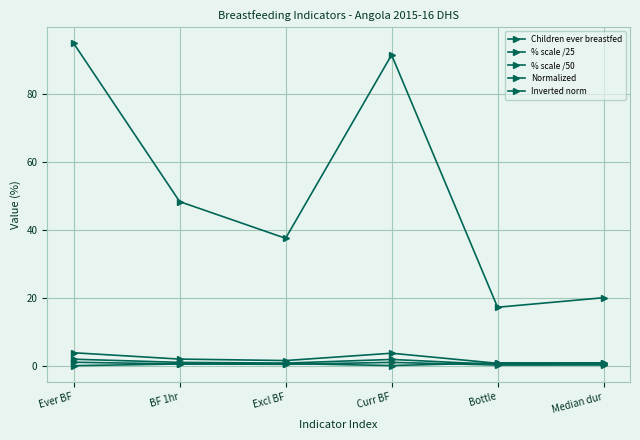

Reading left to right, transcribe all the data shown in this chart.

Children ever breastfed: 94.9	48.3	37.5	91.5	17.2	20.0
% scale /25: 3.8	1.9	1.5	3.7	0.7	0.8
% scale /50: 1.9	1.0	0.8	1.8	0.3	0.4
Normalized: 1.0	0.5	0.4	1.0	0.2	0.2
Inverted norm: 0.0	0.5	0.6	0.0	0.8	0.8